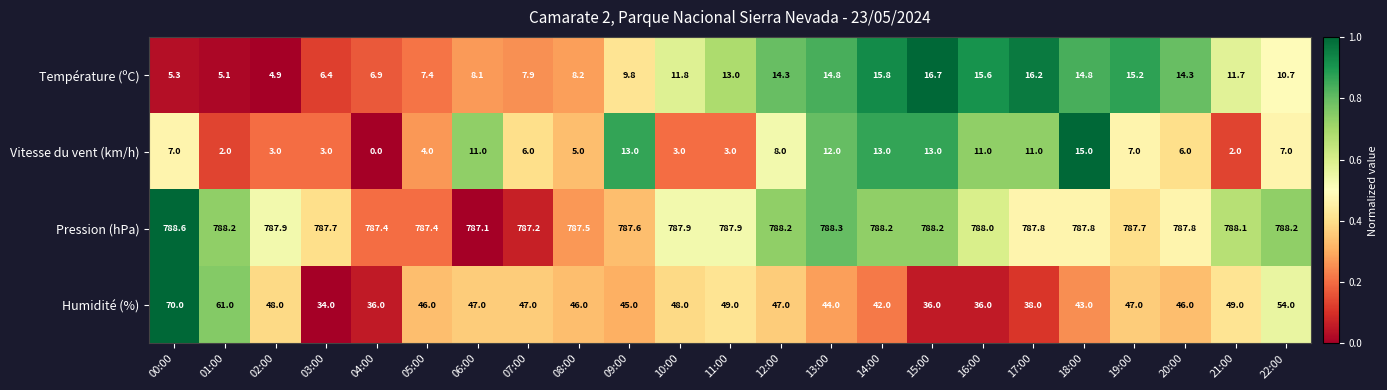

What is the difference between the Température (ºC) values at 15:00 and 06:00?

8.6